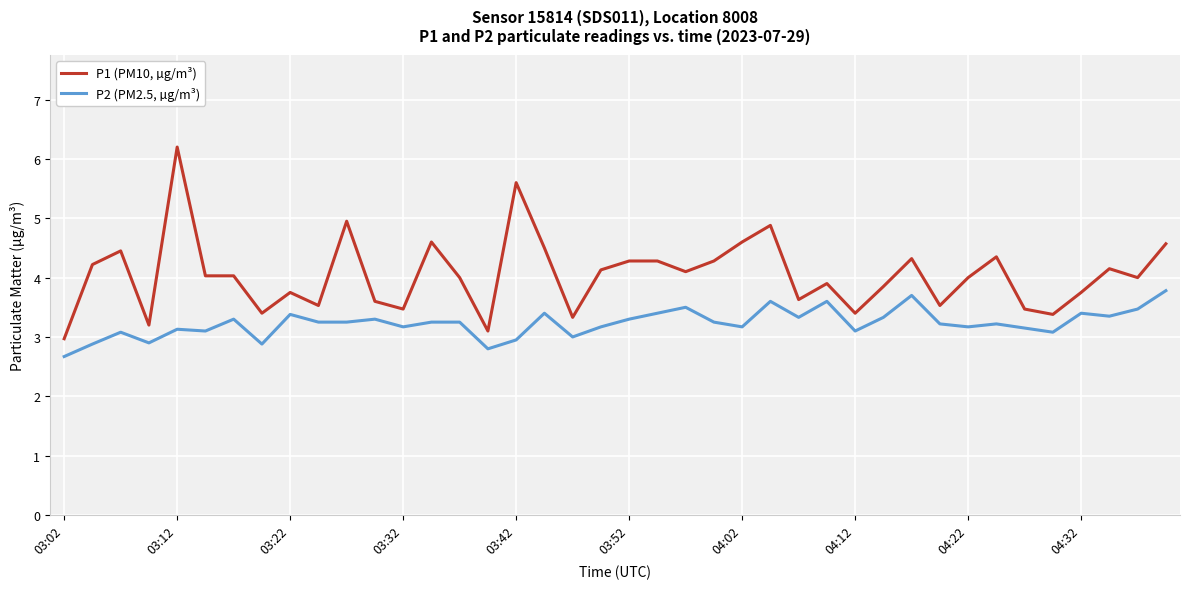

Which series has the largest total across all categories?

P1 (PM10, µg/m³)